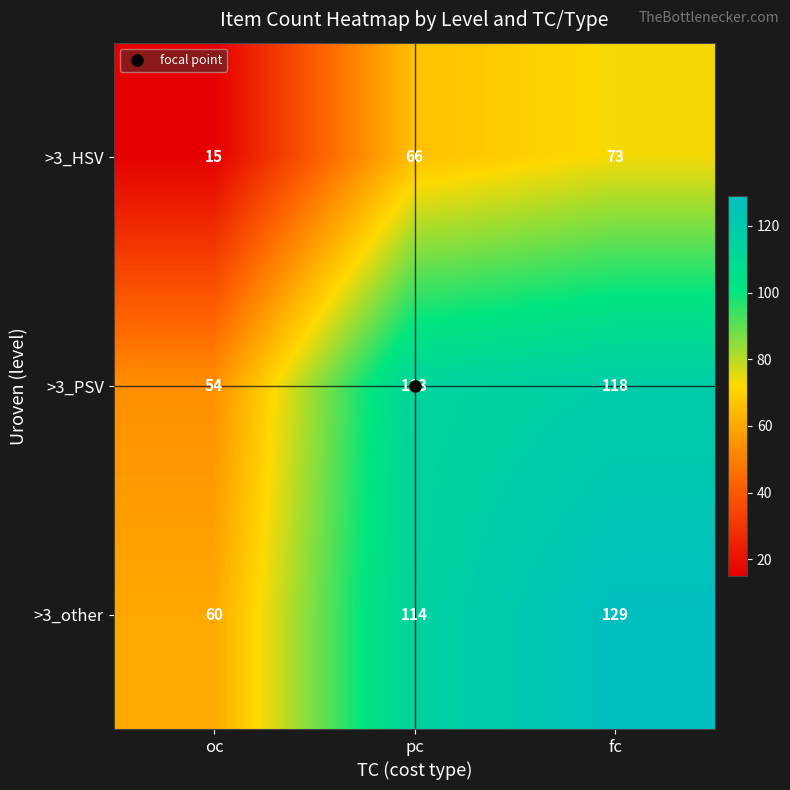

Count the >3_HSV values in the range 15 to 73.

3